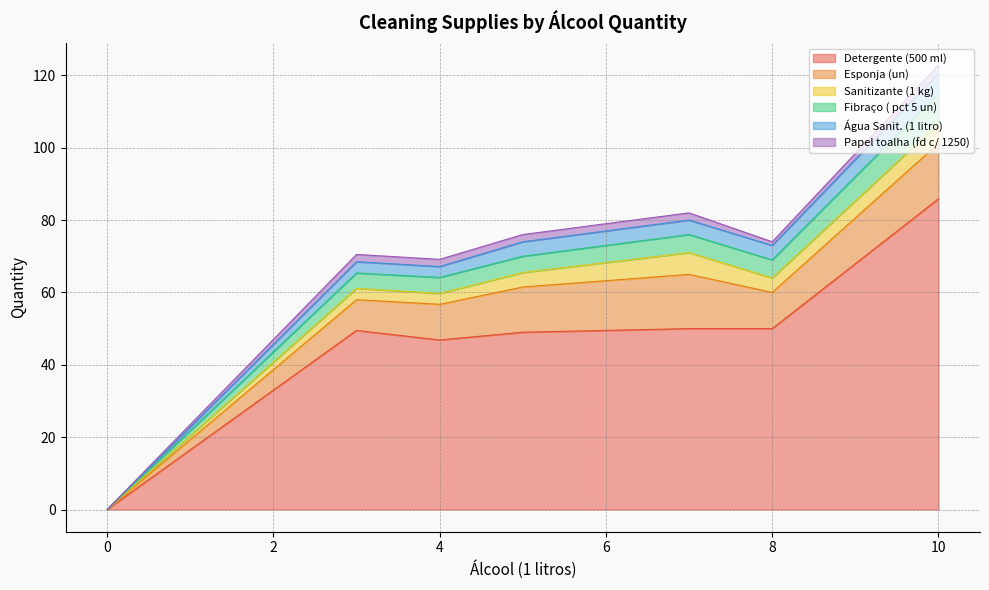

What is the total value across all series at 10?

122.8